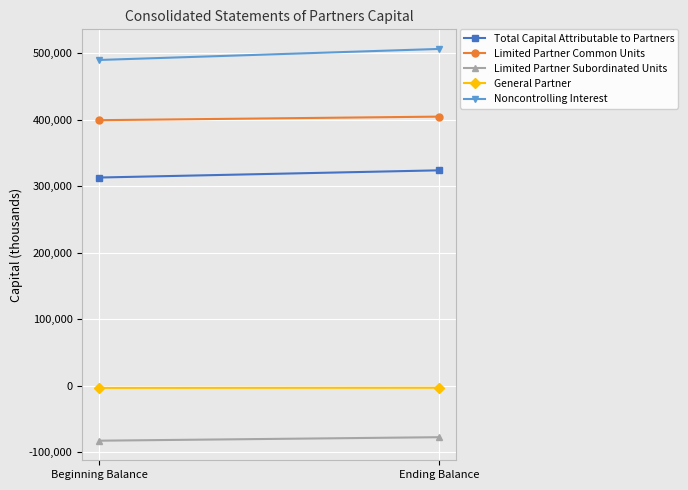

Which series has the widest spread of values?

Noncontrolling Interest